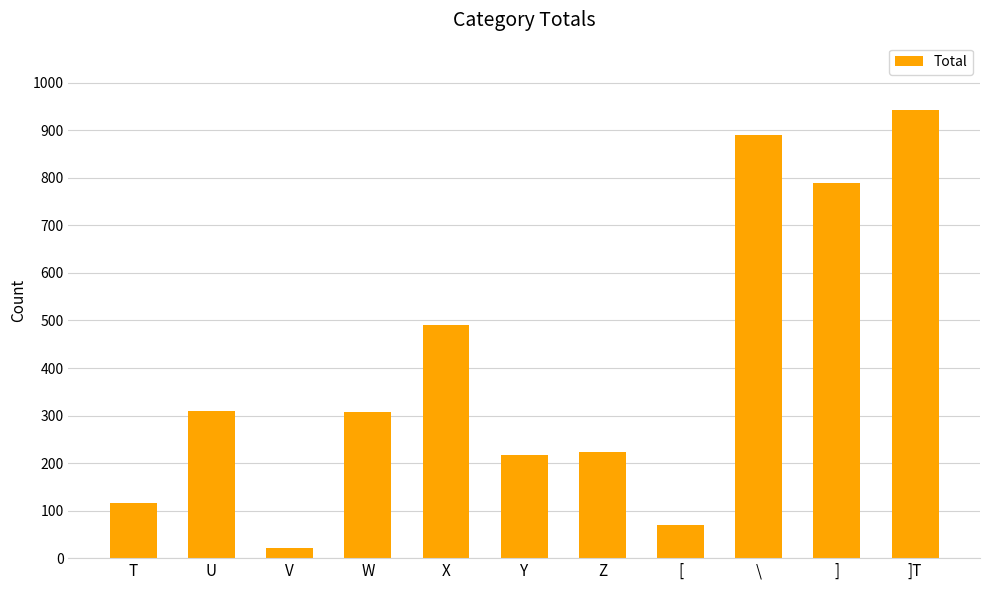

Approximately how many times larger is the value at T compared to \?

0.1